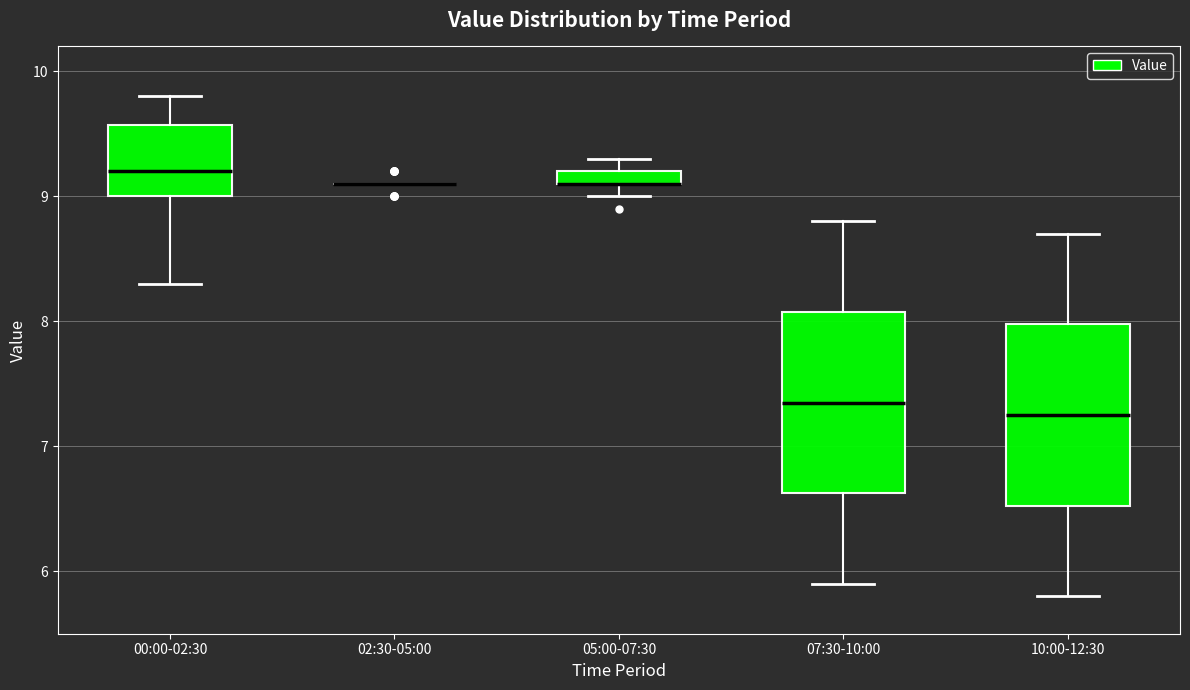

Where does the upper whisker of the box for 05:00-07:30 end on the y-axis? The values are not printed on the chart, so give them approximately, as read against the axis.

9.3